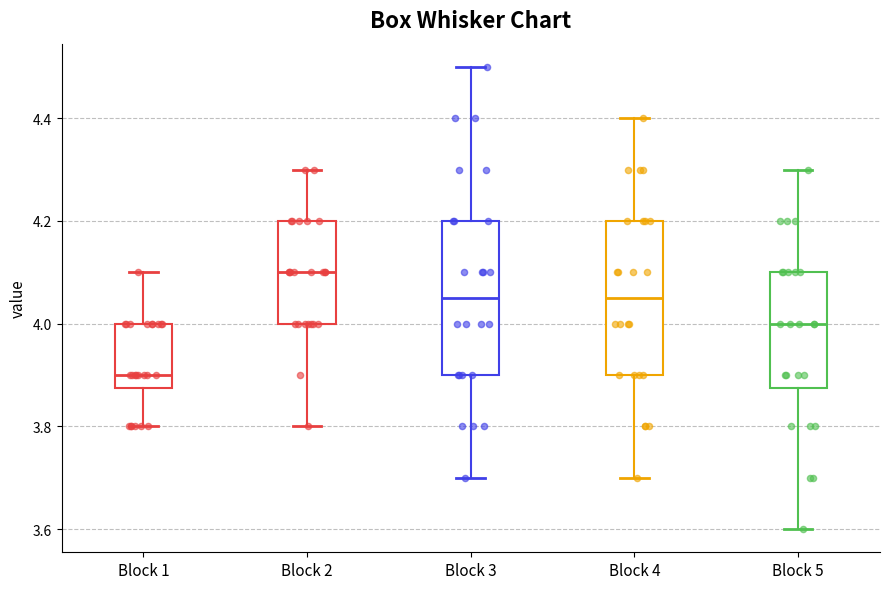

Which box has the lowest median line?

Block 1